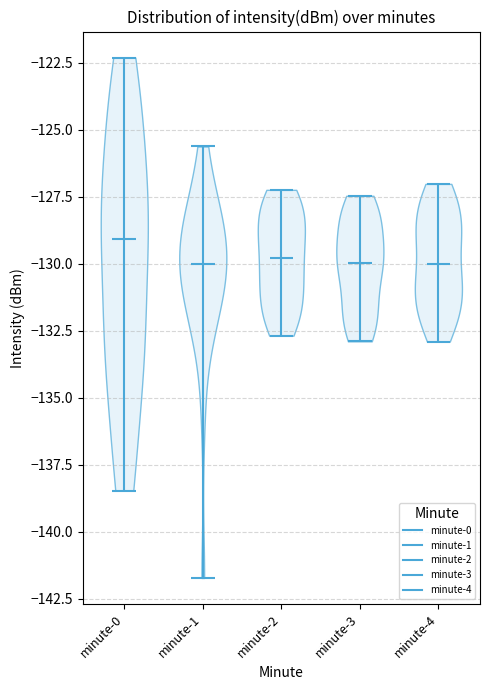

Reading left to right, read every violin against the y-axis: where its median line is, and the lowest and highest points it reaches. The values are not printed on the chart, so give them approximately, as read against the axis.

minute-0: median line -129.0, lowest point -138.5, highest point -122.5
minute-1: median line -130.0, lowest point -141.5, highest point -125.5
minute-2: median line -130.0, lowest point -132.5, highest point -127.0
minute-3: median line -130.0, lowest point -133.0, highest point -127.5
minute-4: median line -130.0, lowest point -133.0, highest point -127.0